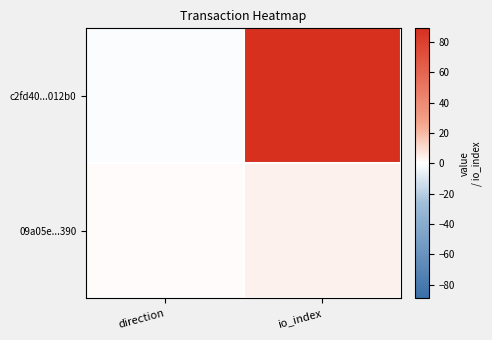

At how many categories does at least one series exceed 9?

1